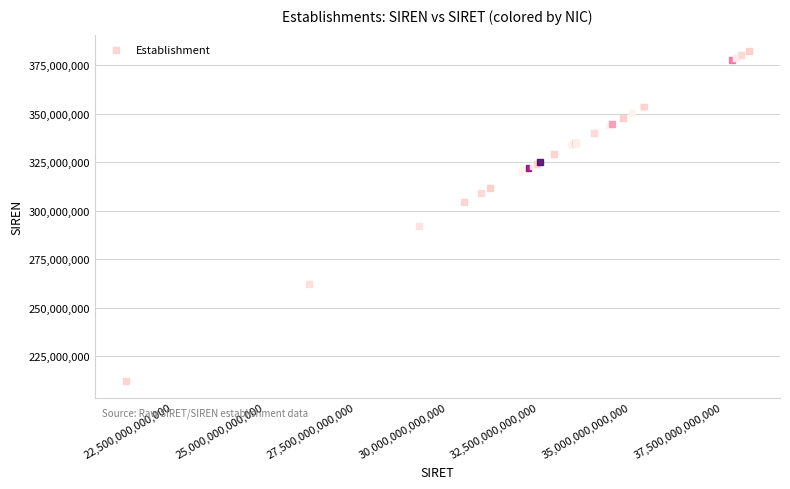

What Y value in the scatter plot is closest to 297219036?

292200771